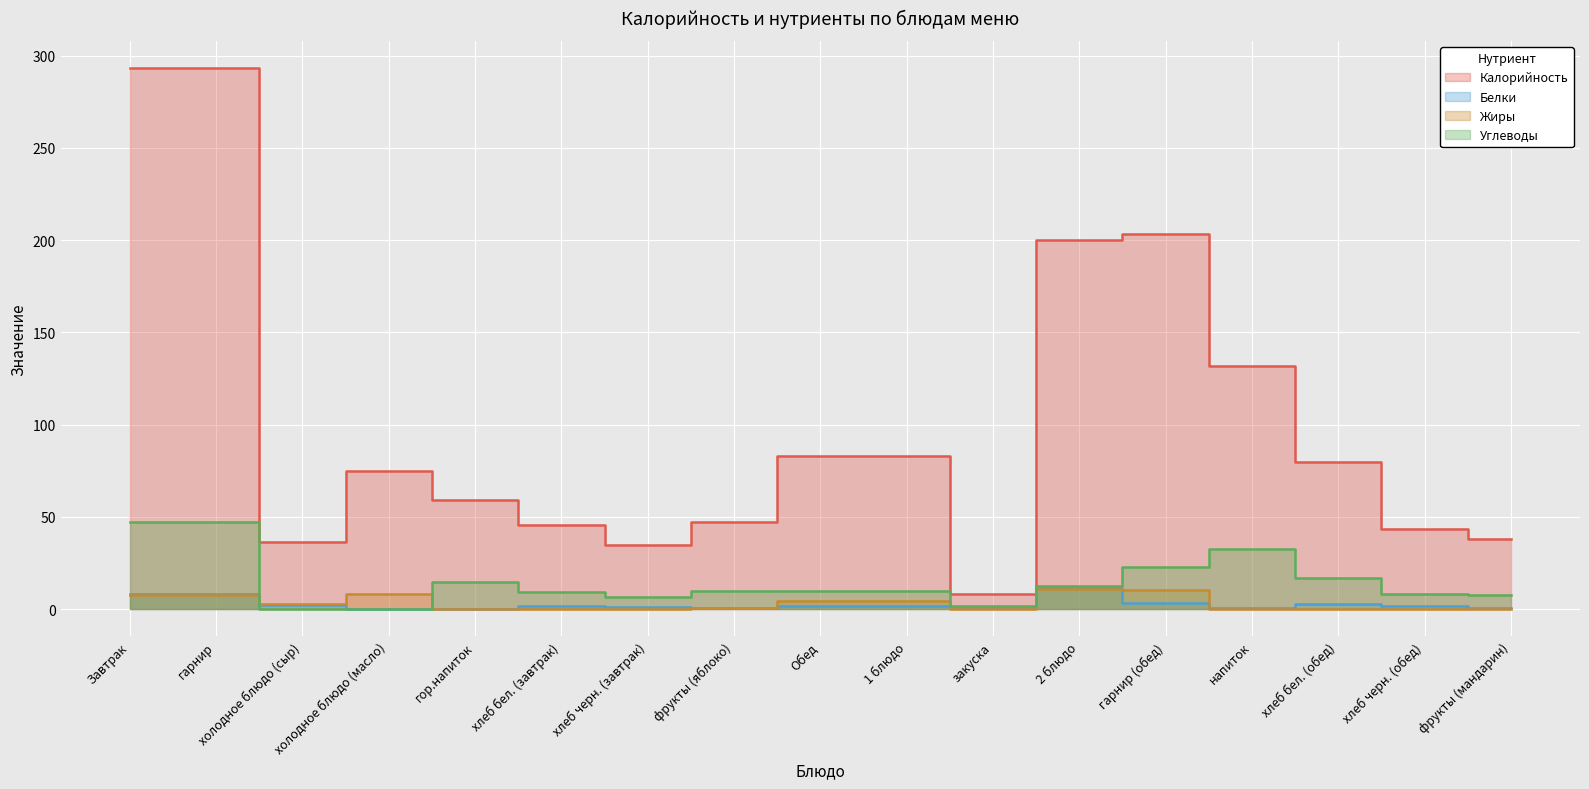

Which series changed the most between Обед and фрукты (мандарин)?

Калорийность